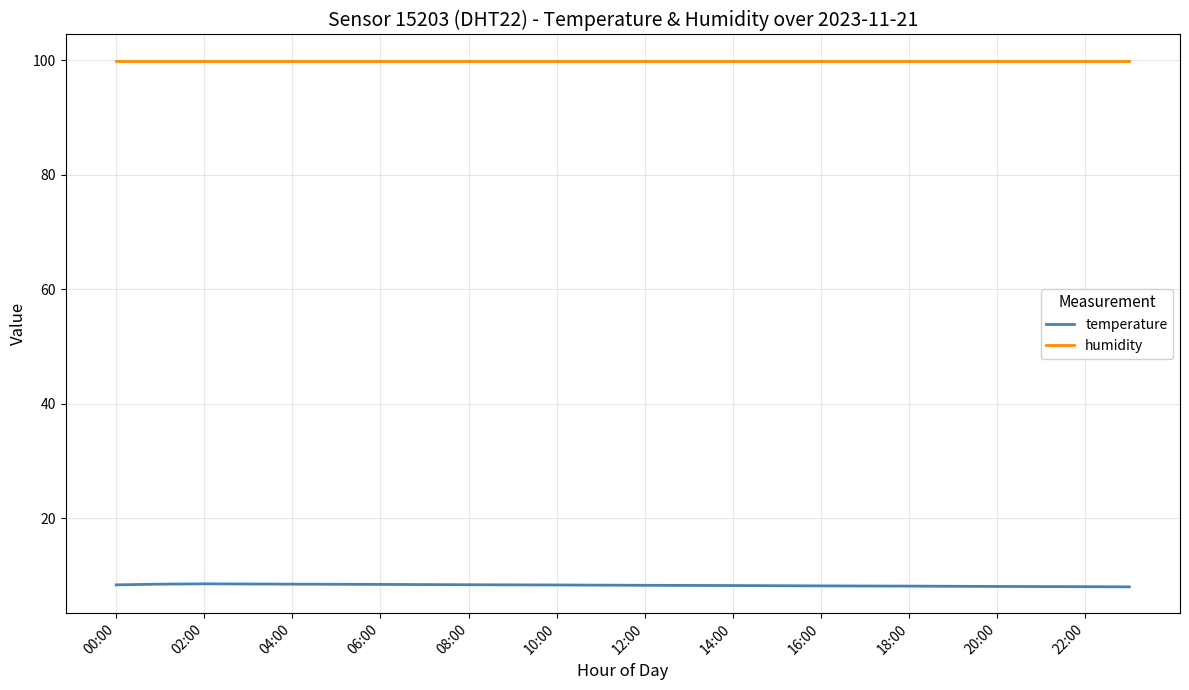

Rank the series by their maximum value, from highest to lowest.

humidity, temperature